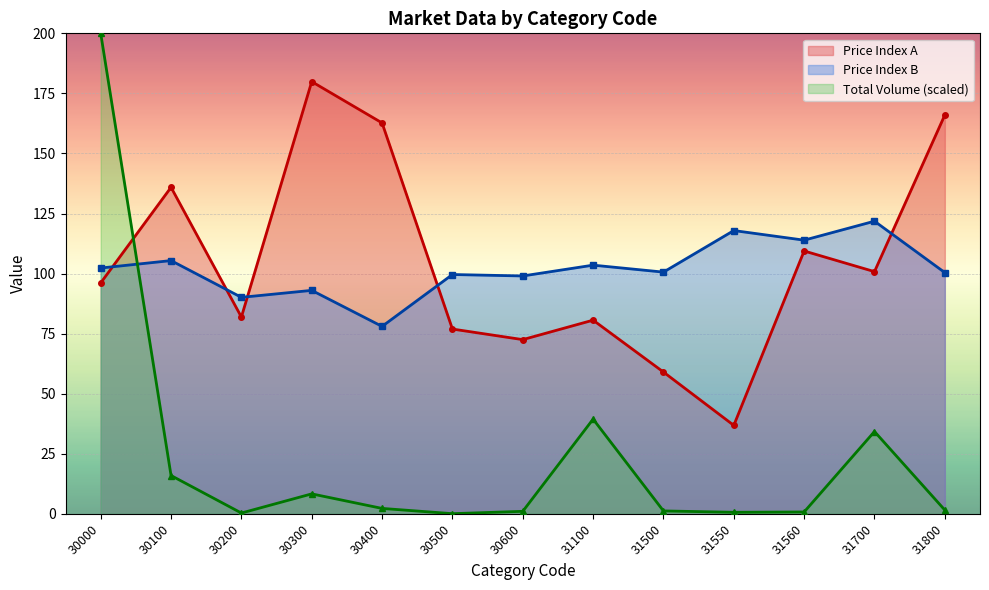

Between 30100 and 31550, which series saw the biggest shift?

Price Index A